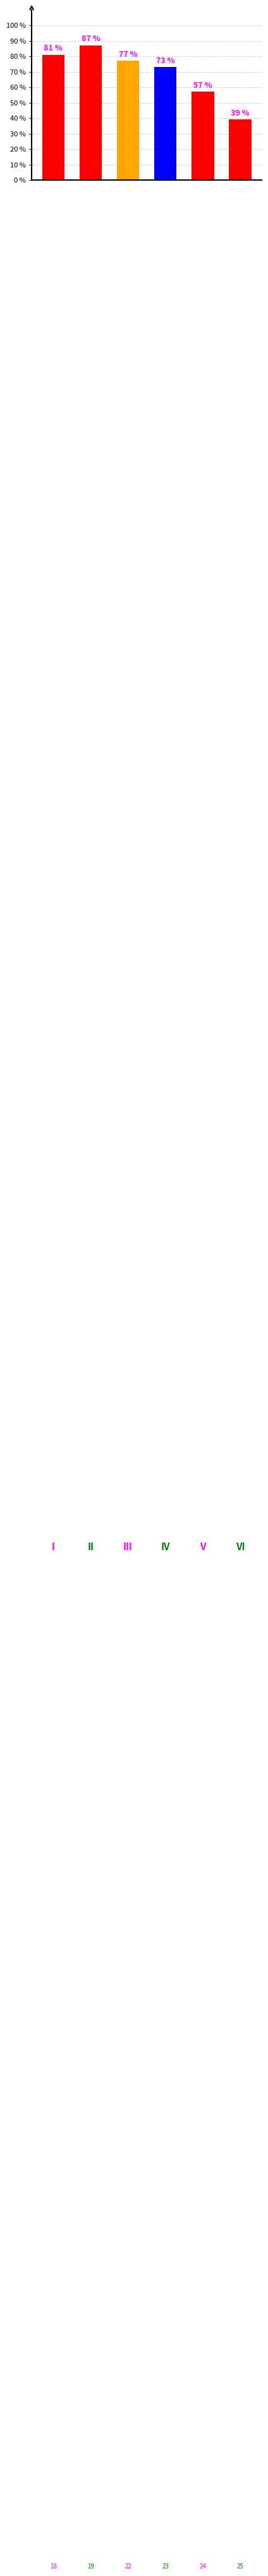

Does the chart contain stacked bars?

No